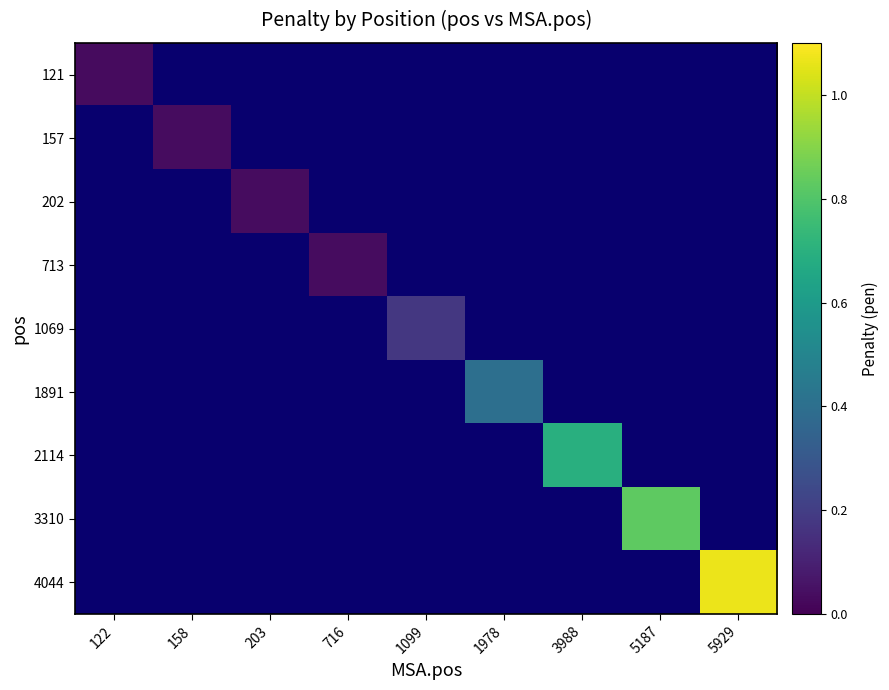

At how many categories does at least one series exceed 0?

9